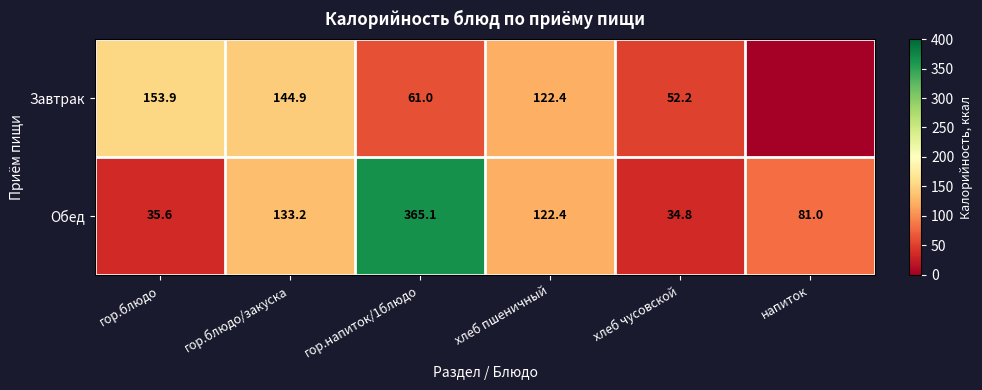

Between гор.напиток/1блюдо and хлеб пшеничный, which series saw the biggest shift?

Обед